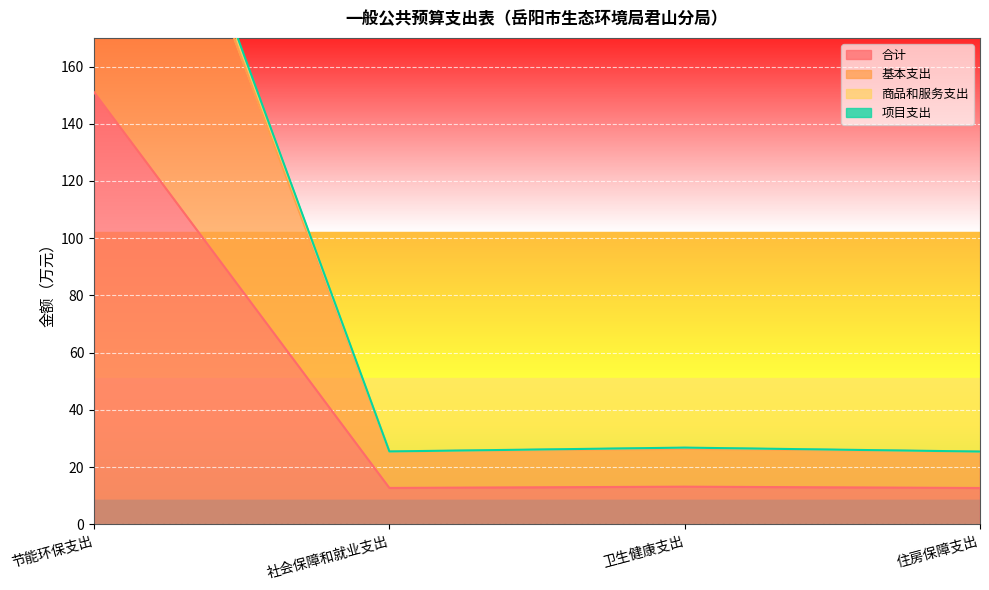

How many values in the 合计 series are below 13?

2